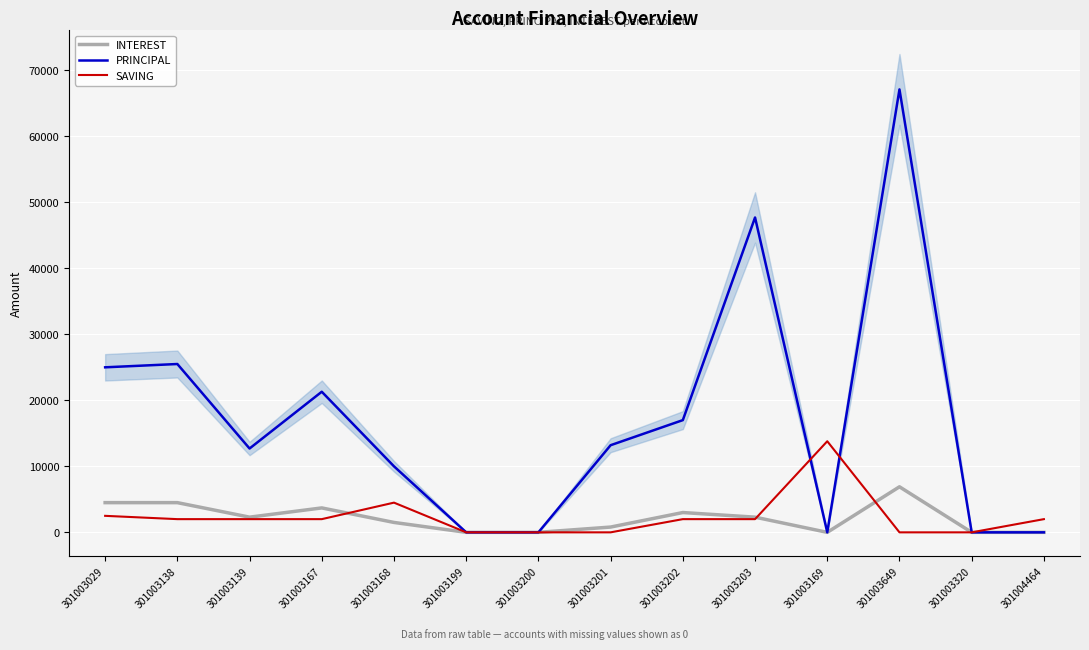

What is the sum of the PRINCIPAL values at 301003167 and 301003199?

21300